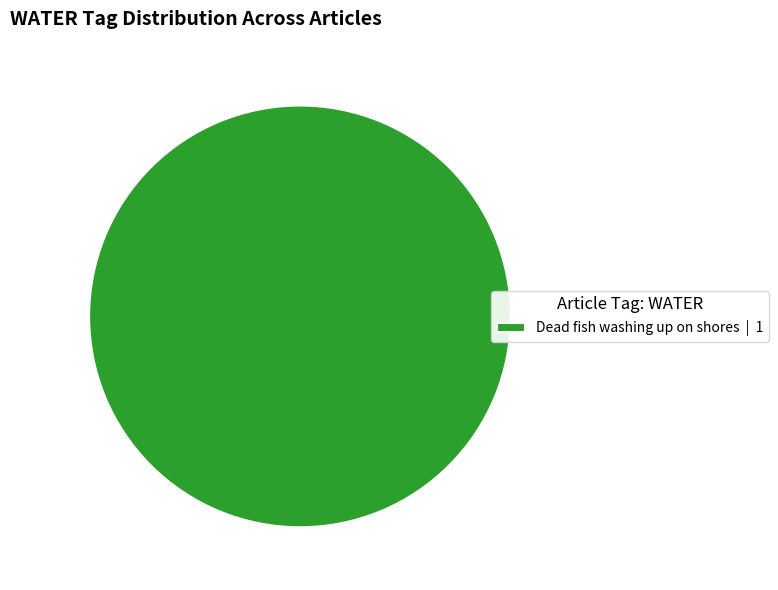

Which slice represents more than half of the pie?

Dead fish washing up on shores | 1